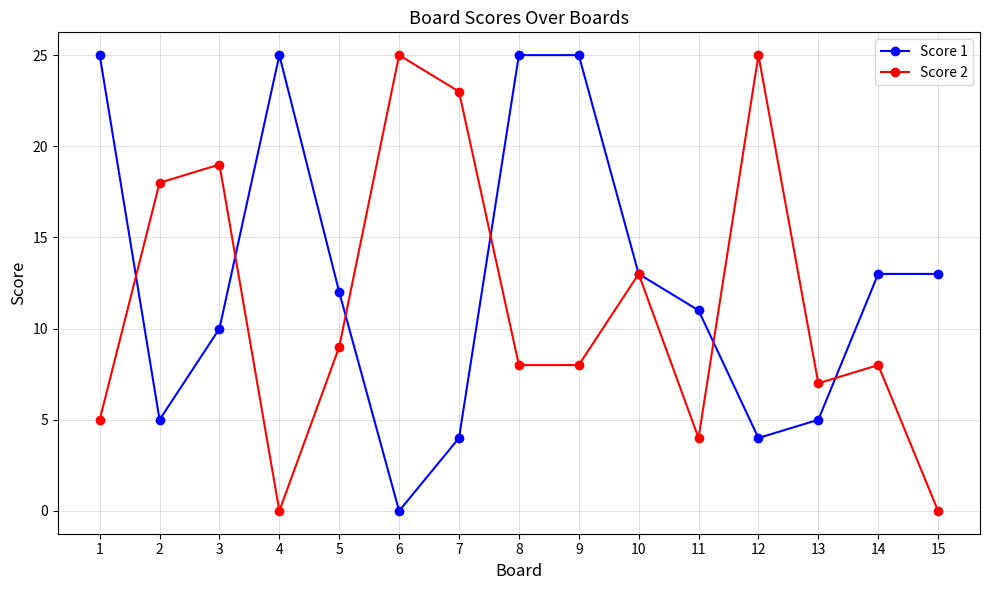

Which category has the lowest value in the Score 1 series?

6